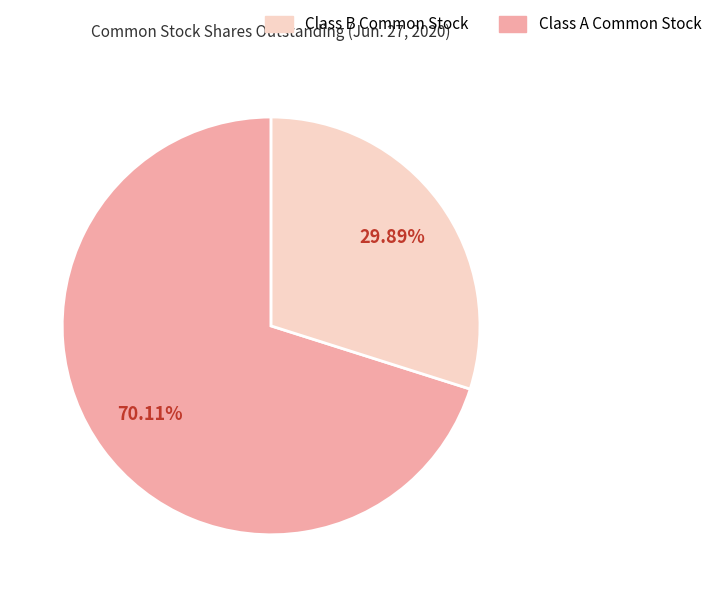

Is there any slice that represents more than half of the pie?

Yes